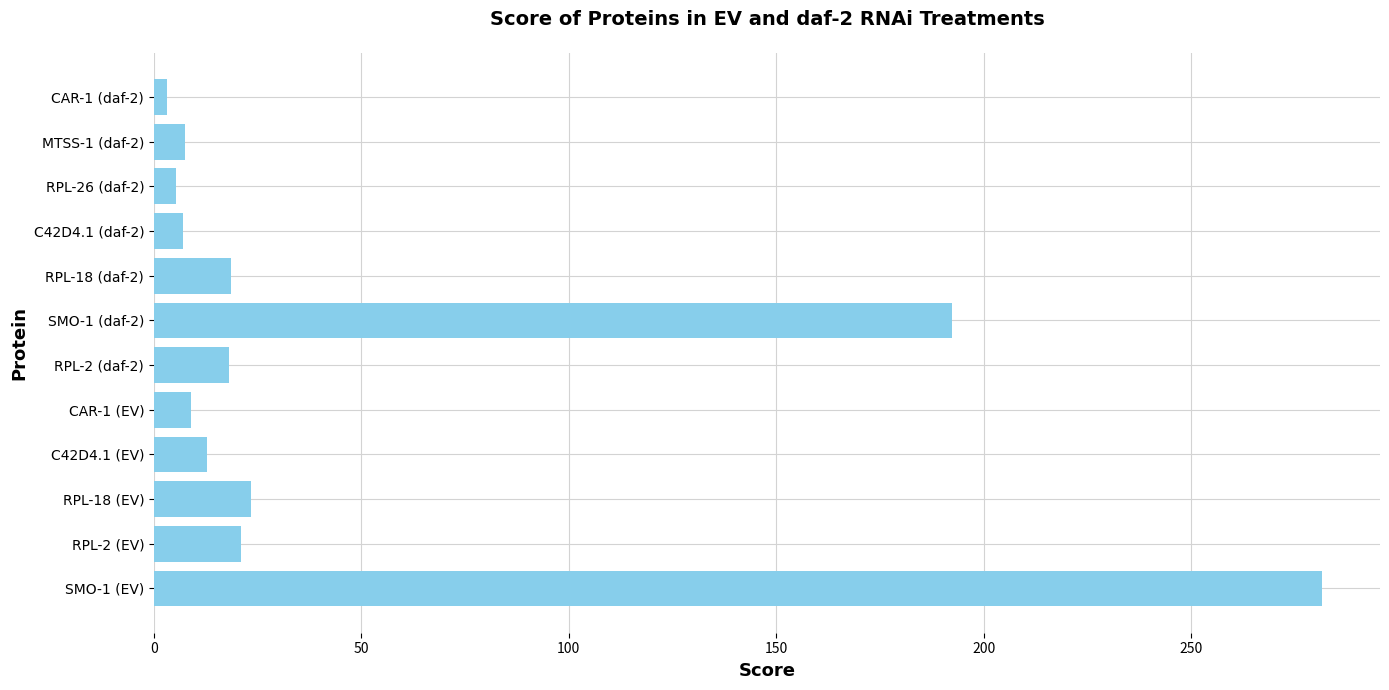

What is the maximum value shown in the chart?

281.4